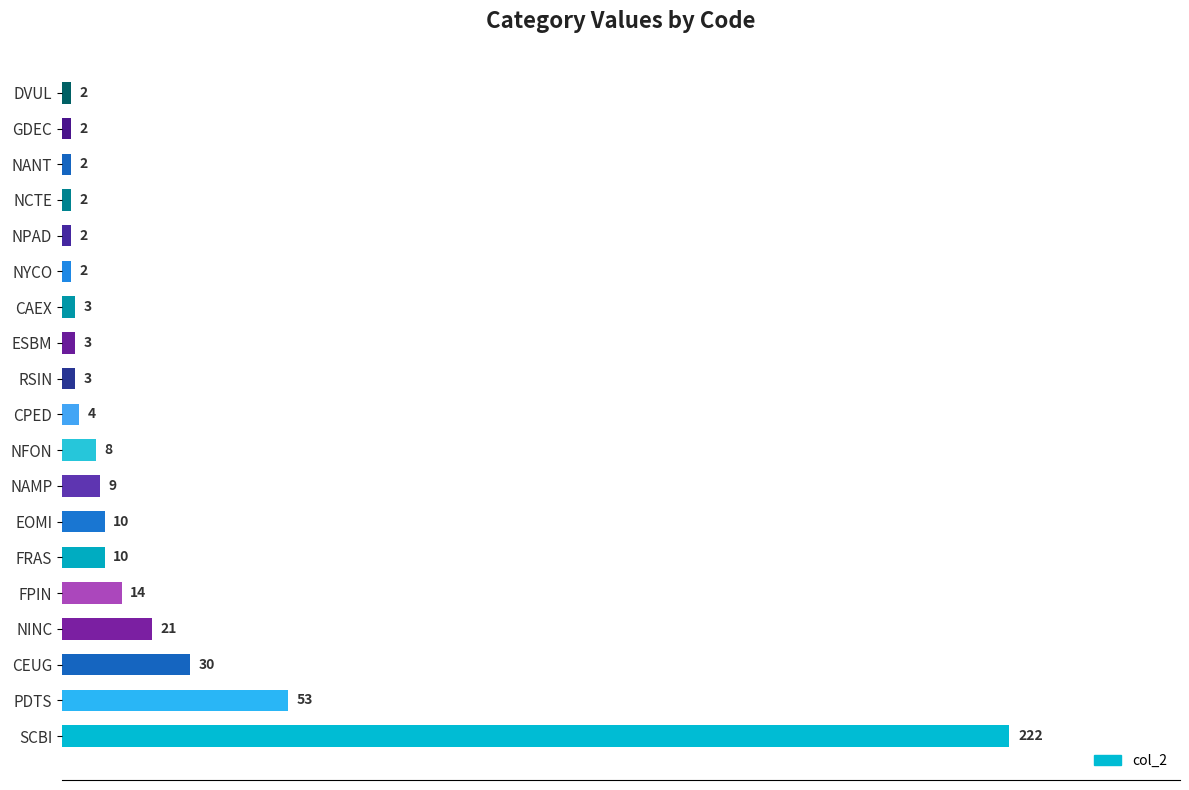

Is it true that the value at FRAS is 10?

True